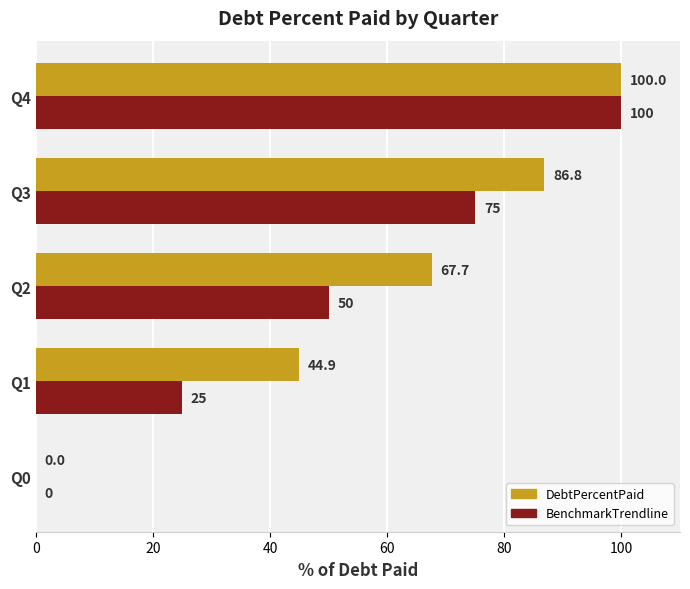

How many BenchmarkTrendline values are between 25 and 75?

3